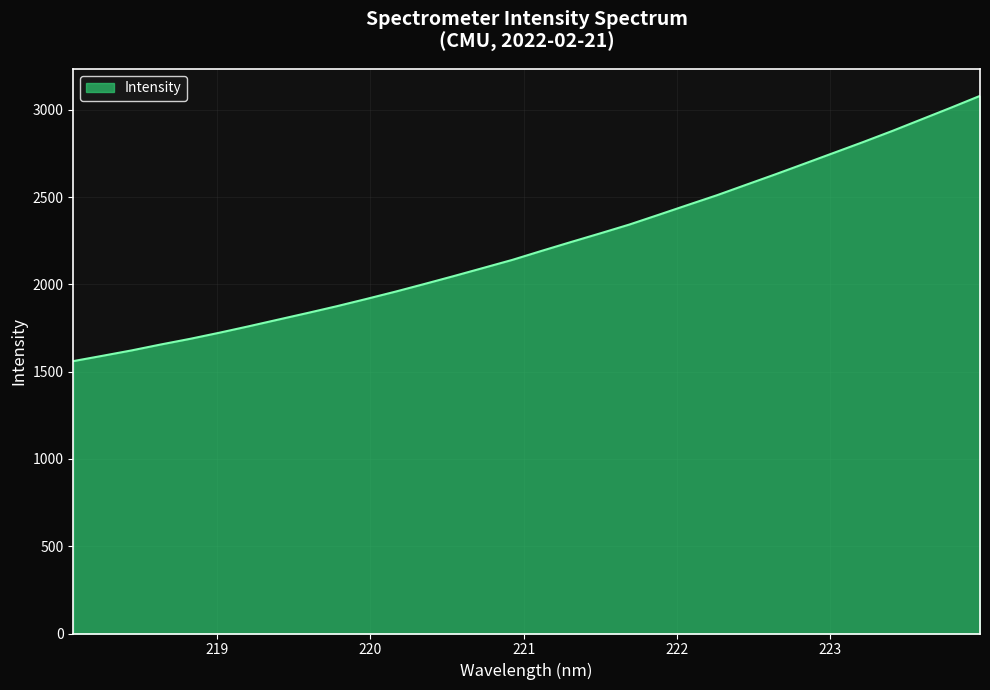

What is the difference between the maximum and minimum values?

1519.3